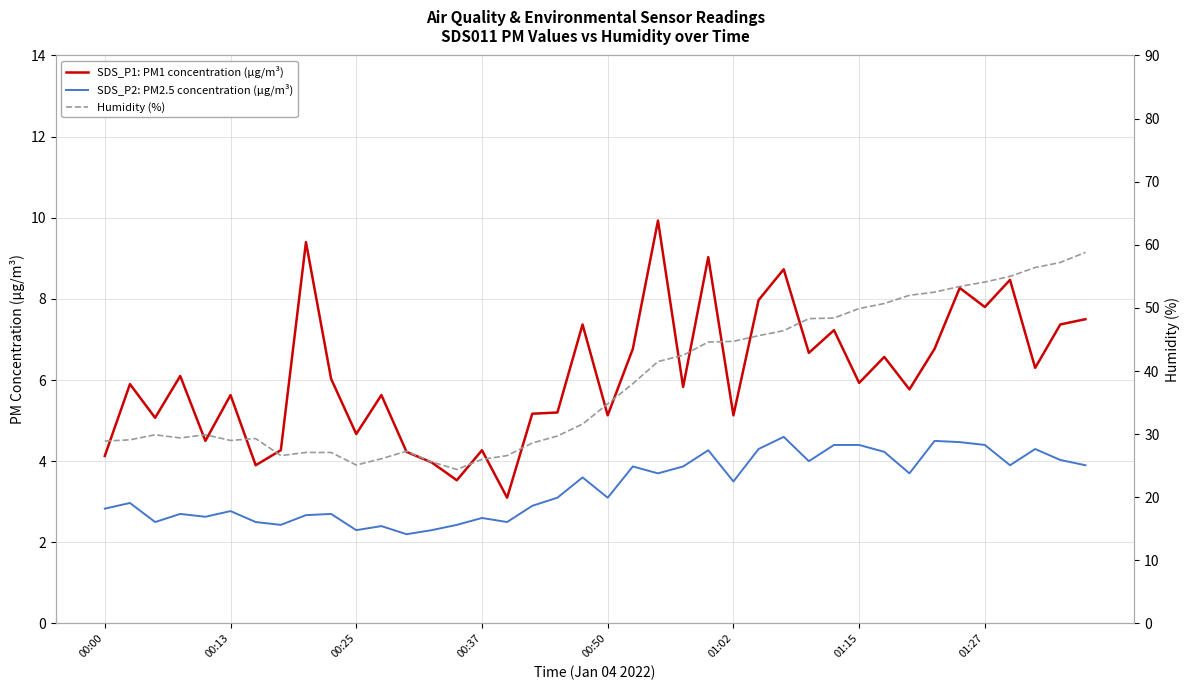

What is the value of the SDS_P1: PM1 concentration (µg/m³) point at the 9th from the left?

9.4